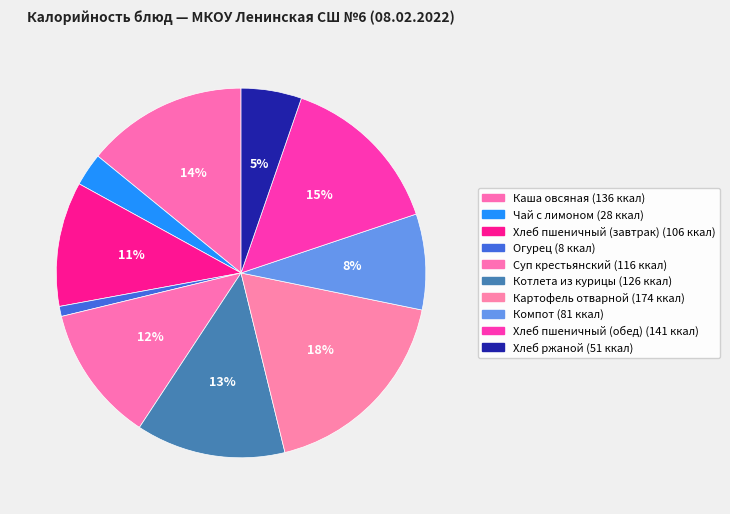

Is the sum of Хлеб пшеничный (завтрак) and Суп крестьянский greater than half?

No